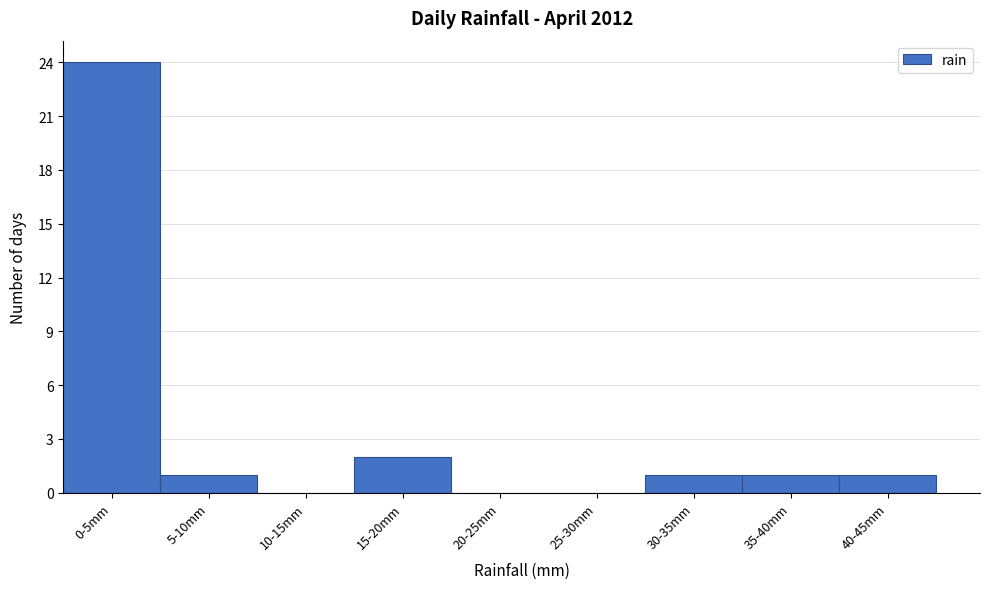

Reading left to right, extract all data points from this chart.

0-5mm=24	5-10mm=1	10-15mm=0	15-20mm=2	20-25mm=0	25-30mm=0	30-35mm=1	35-40mm=1	40-45mm=1